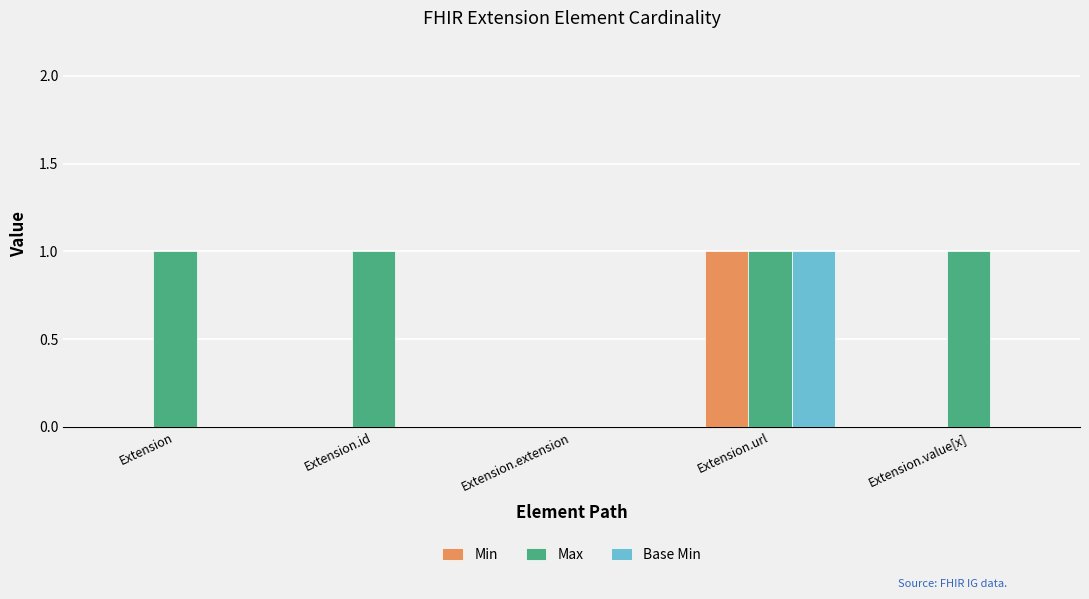

How many Base Min values are between 0 and 1?

5